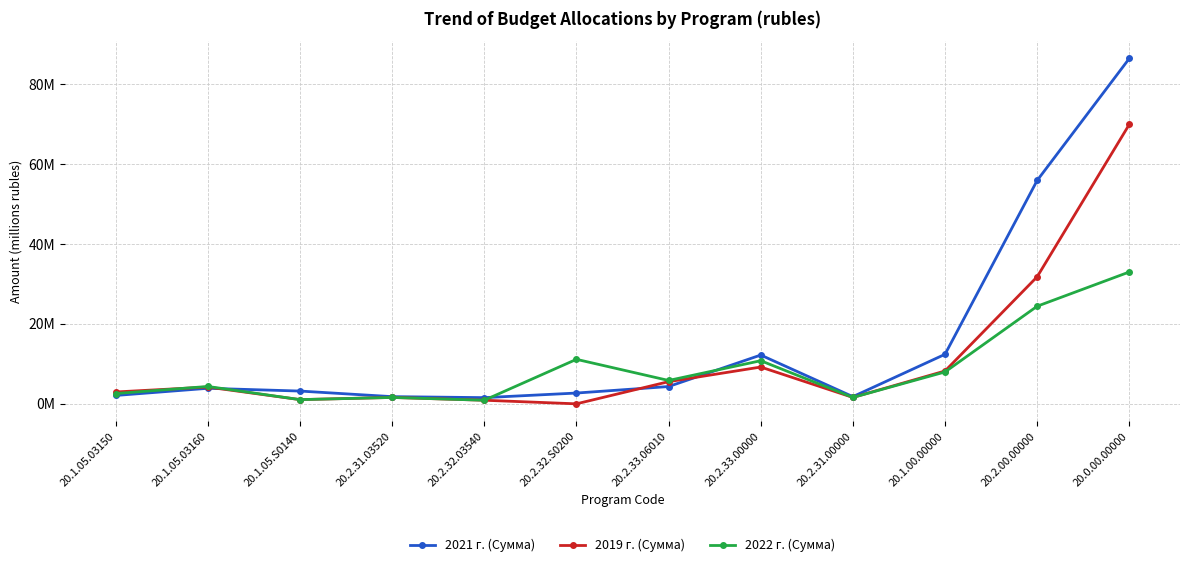

What is the value of the 2021 г. (Сумма) point at the 9th from the left?

1.8